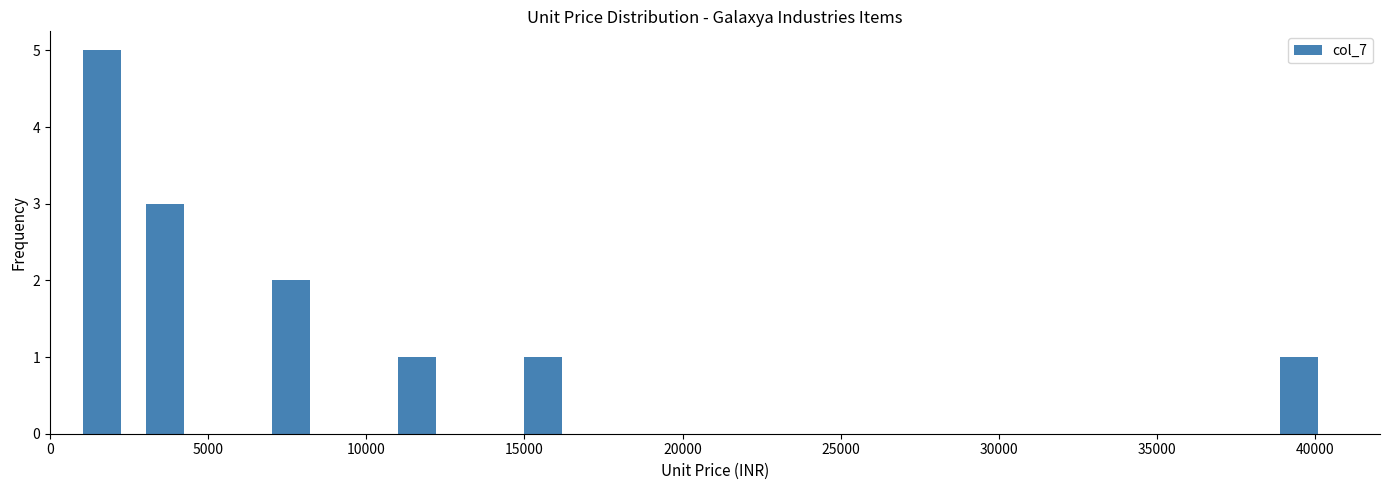

Around what value on the x-axis is the tallest bar? Give the approximate position of its centre, as read against the axis.

1500